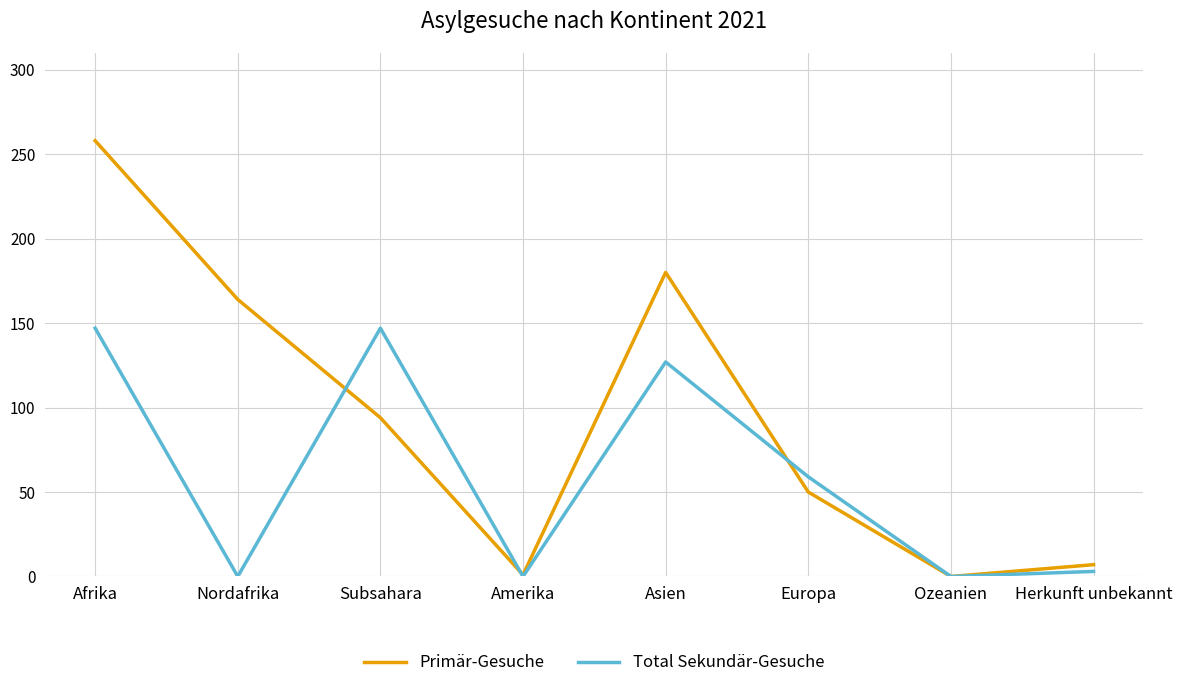

What position from the left is Herkunft unbekannt?

8